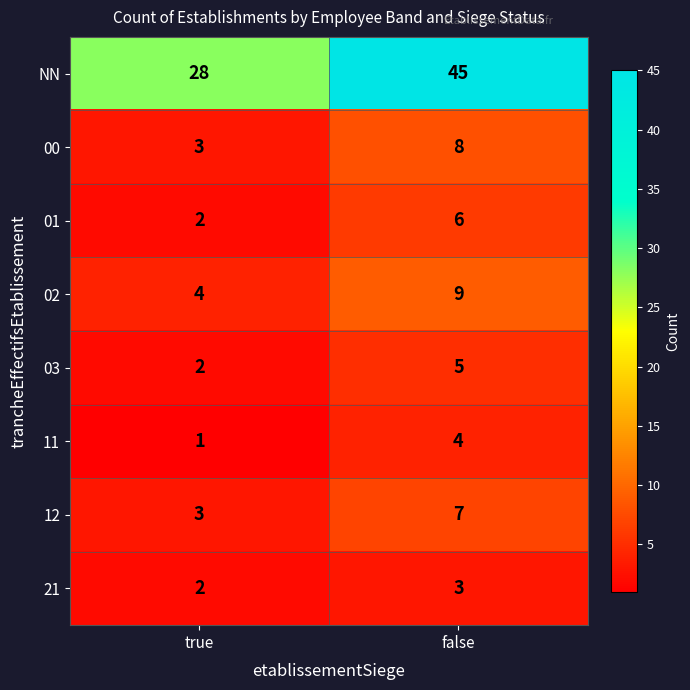

Which series has the largest total across all categories?

NN